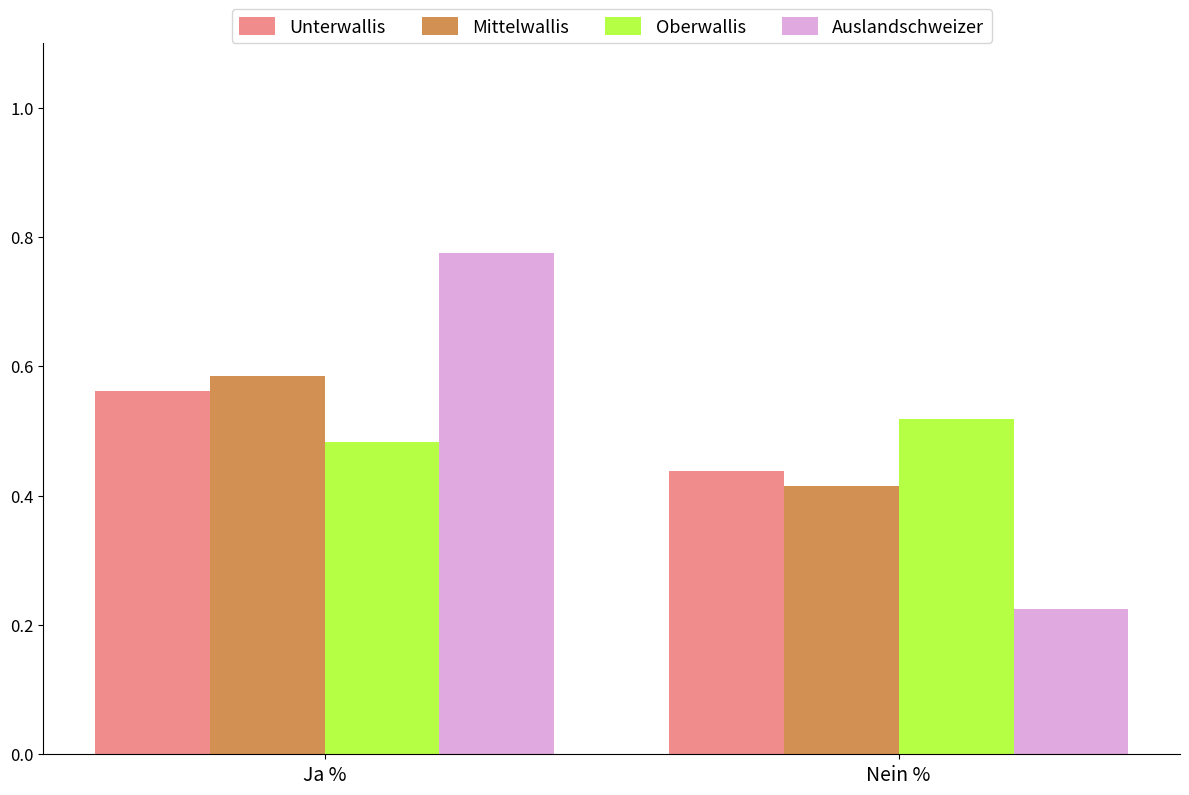

What is the sum of the Auslandschweizer values at Ja % and Nein %?

1.0